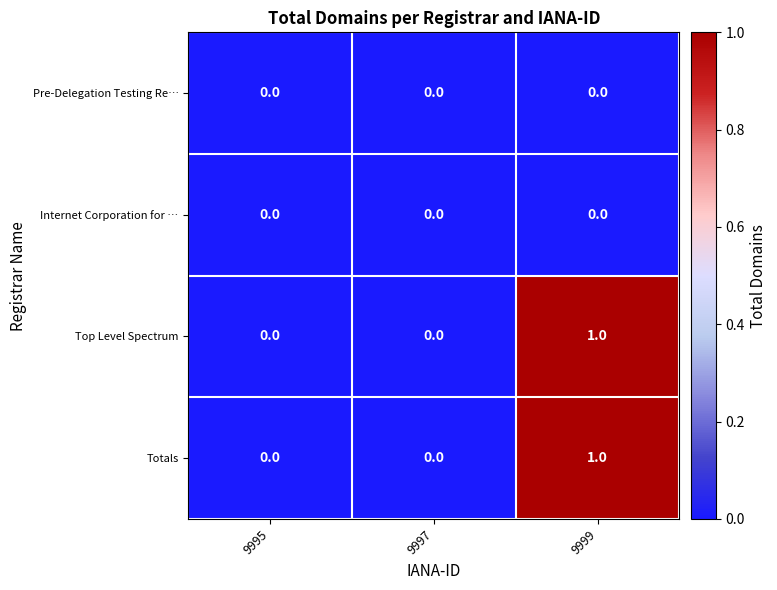

Reading right to left, transcribe all the data shown in this chart.

Pre-Delegation Testing Re…: 9999=0	9997=0	9995=0
Internet Corporation for …: 9999=0	9997=0	9995=0
Top Level Spectrum: 9999=1	9997=0	9995=0
Totals: 9999=1	9997=0	9995=0